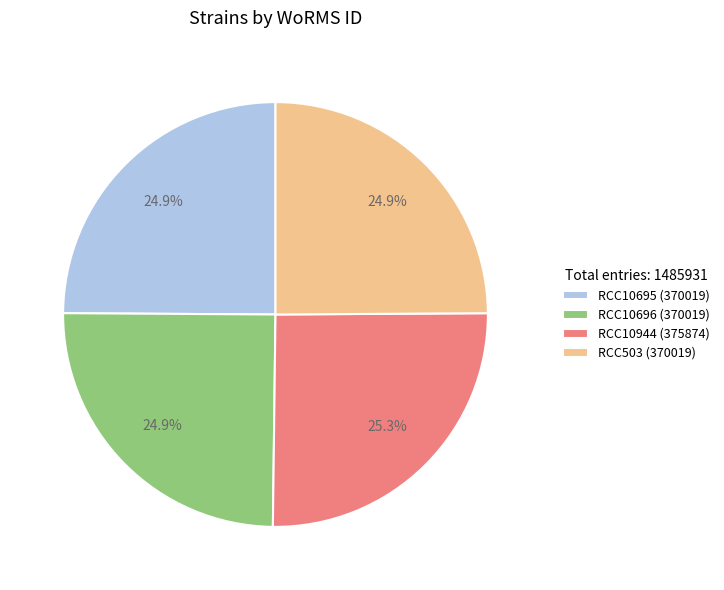

To the nearest percent, what is the average slice percentage?

25%